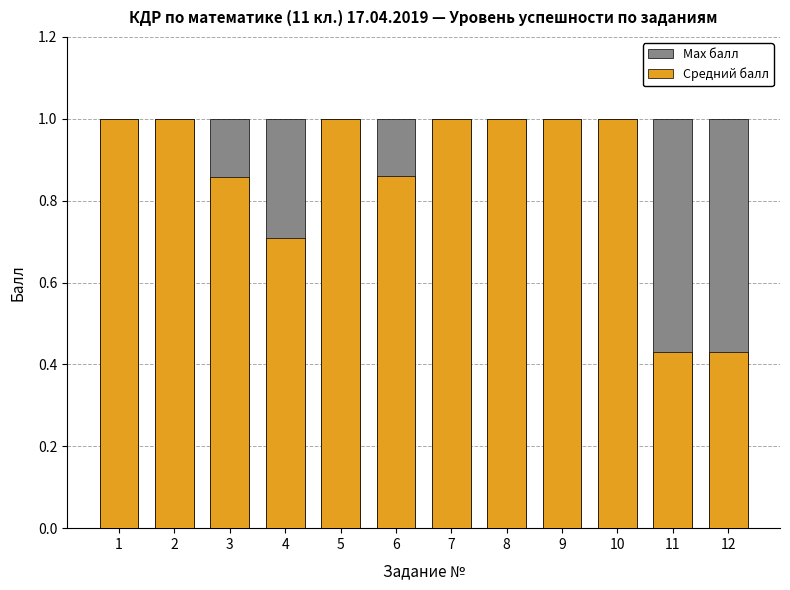

What is the difference between the second highest and minimum values in the Средний балл series?

0.6